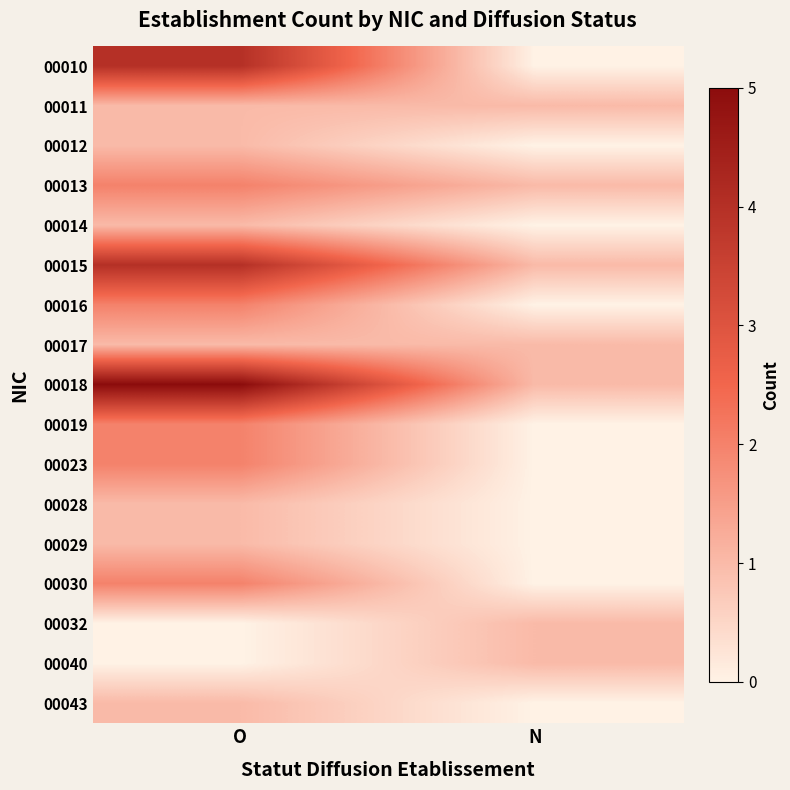

Which label corresponds to the smallest value in the chart?

N